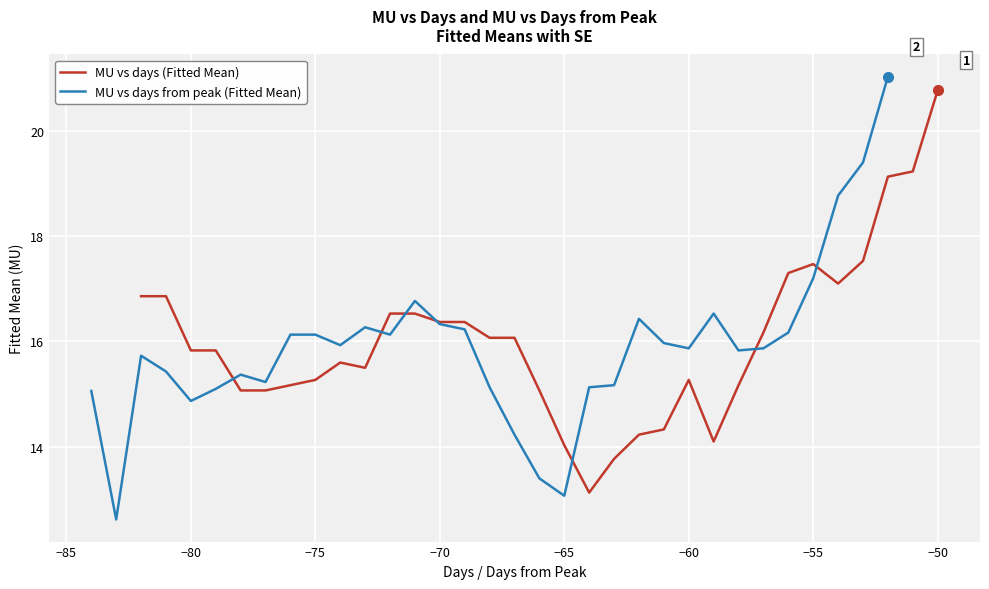

Which series has the largest total across all categories?

MU vs days (Fitted Mean)